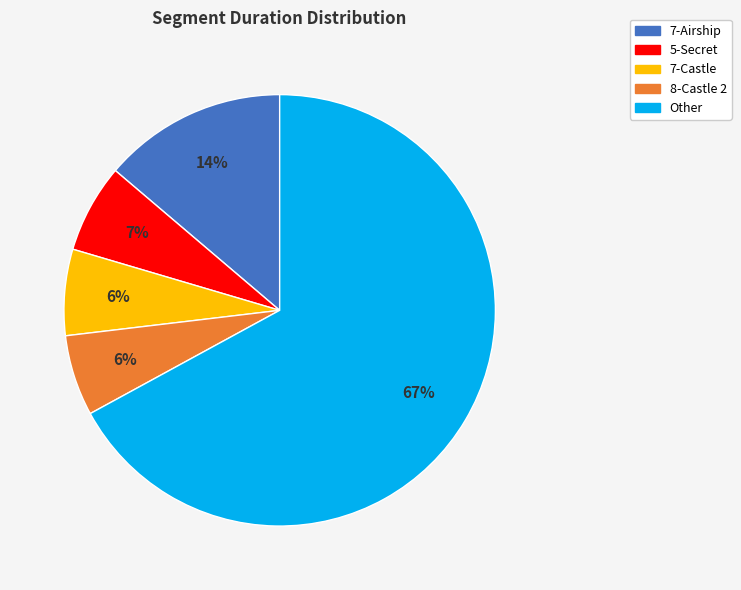

Is there any slice that represents more than half of the pie?

Yes